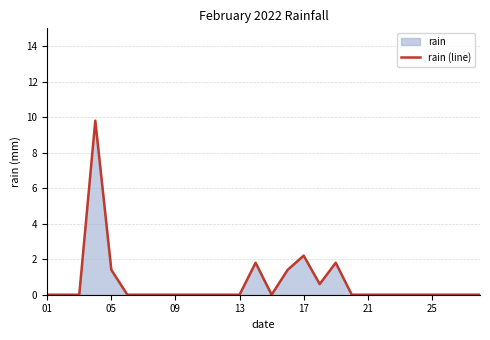

What is the greatest value displayed?

9.8